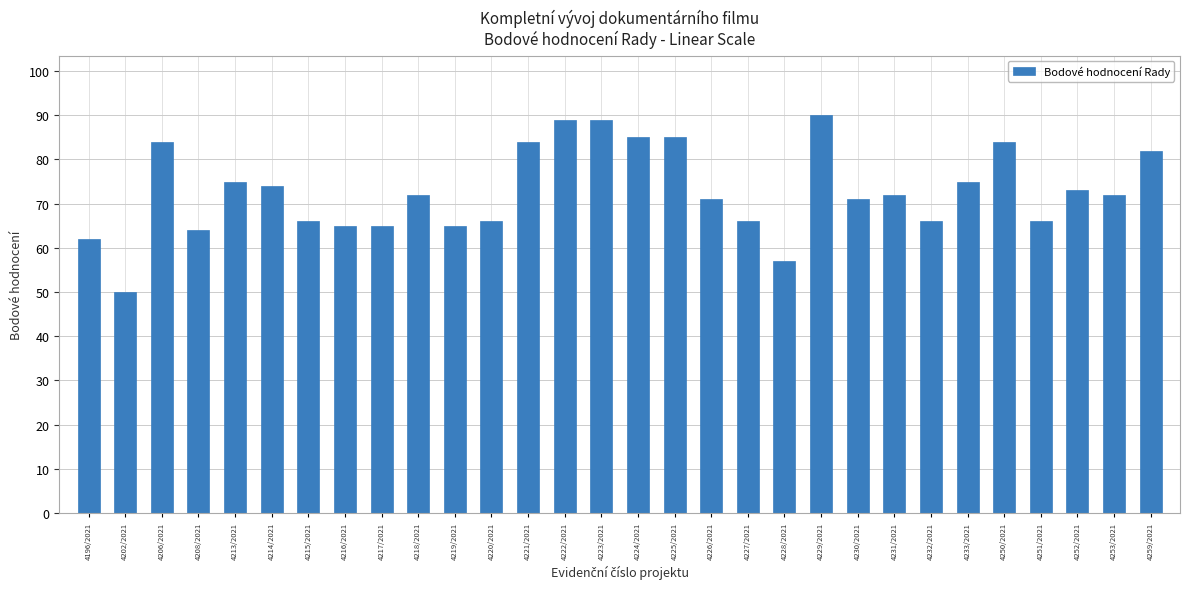

Reading right to left, transcribe all the data shown in this chart.

4259/2021=82	4253/2021=72	4252/2021=73	4251/2021=66	4250/2021=84	4233/2021=75	4232/2021=66	4231/2021=72	4230/2021=71	4229/2021=90	4228/2021=57	4227/2021=66	4226/2021=71	4225/2021=85	4224/2021=85	4223/2021=89	4222/2021=89	4221/2021=84	4220/2021=66	4219/2021=65	4218/2021=72	4217/2021=65	4216/2021=65	4215/2021=66	4214/2021=74	4213/2021=75	4208/2021=64	4206/2021=84	4202/2021=50	4196/2021=62